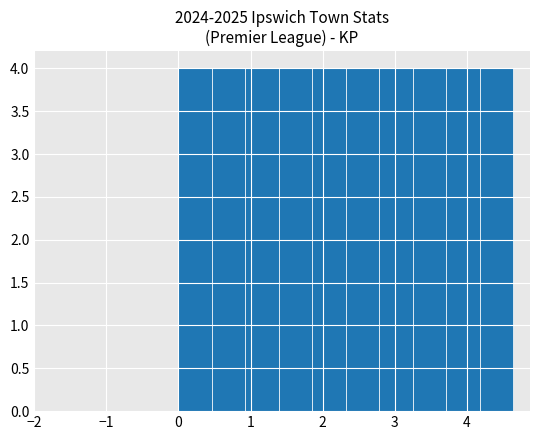

What is the height of the bar covering 1.4 to 1.9 on the x-axis? Neither the bar edges nor the heights are printed on the chart, so give them approximately, as read against the axes.

4